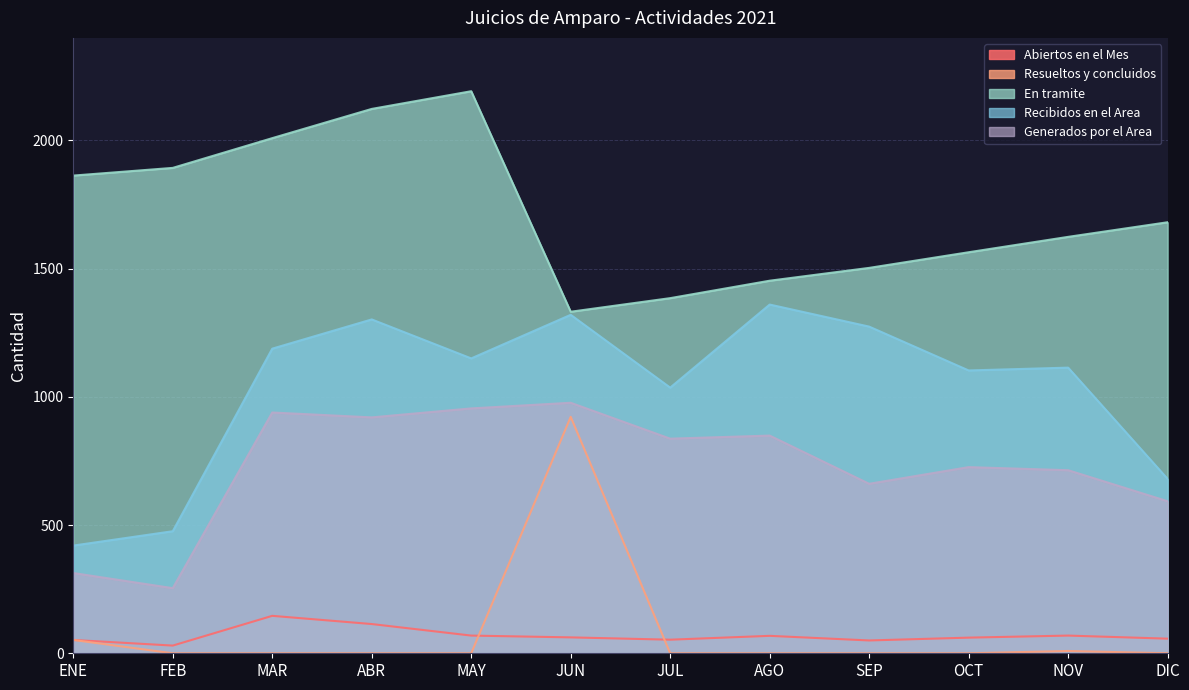

In Generados por el Area, how many points are lower than both neighbors (excluding endpoints)?

4